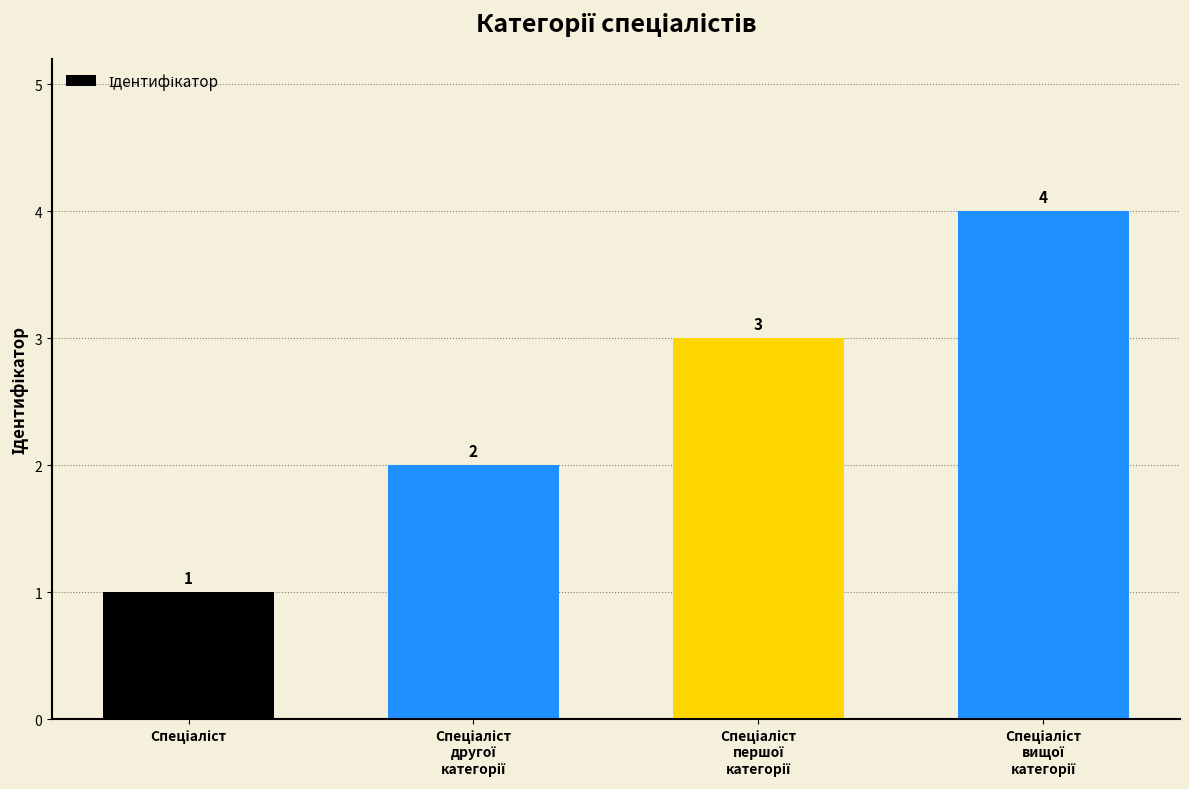

How many values are between 2 and 4?

3